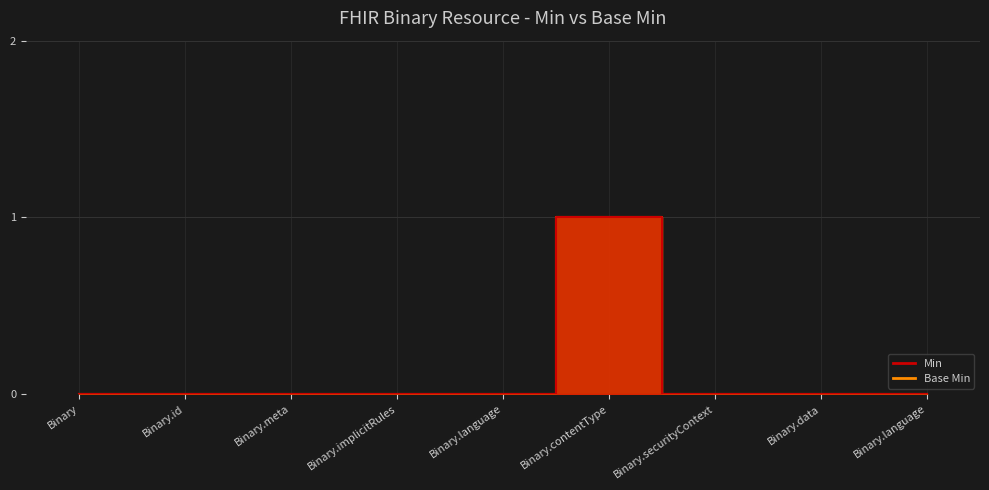

Rank the series at Binary.language from highest to lowest value.

Min, Base Min